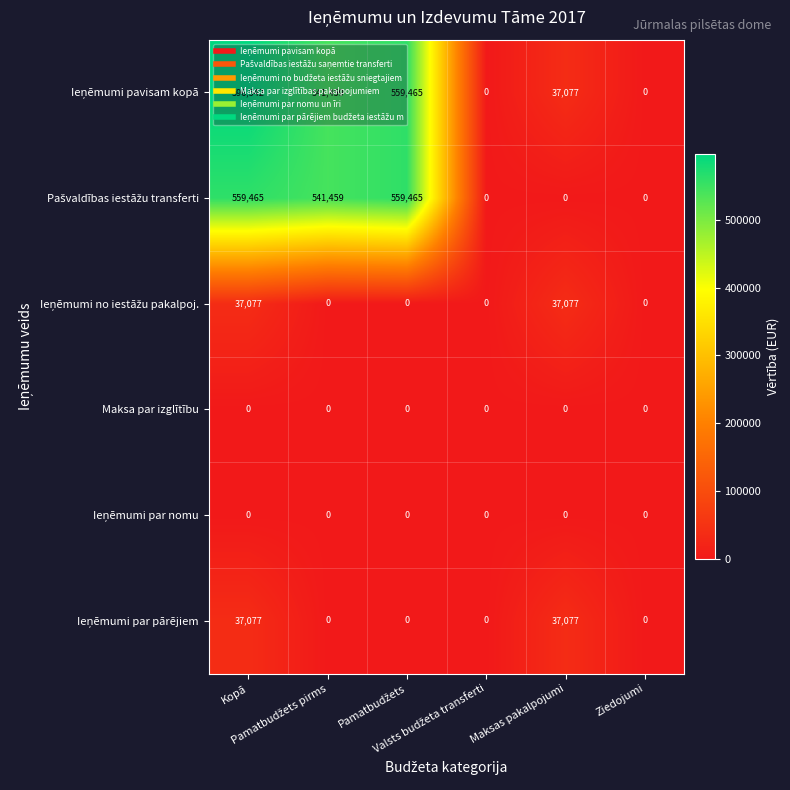

What is the greatest value displayed?

596542